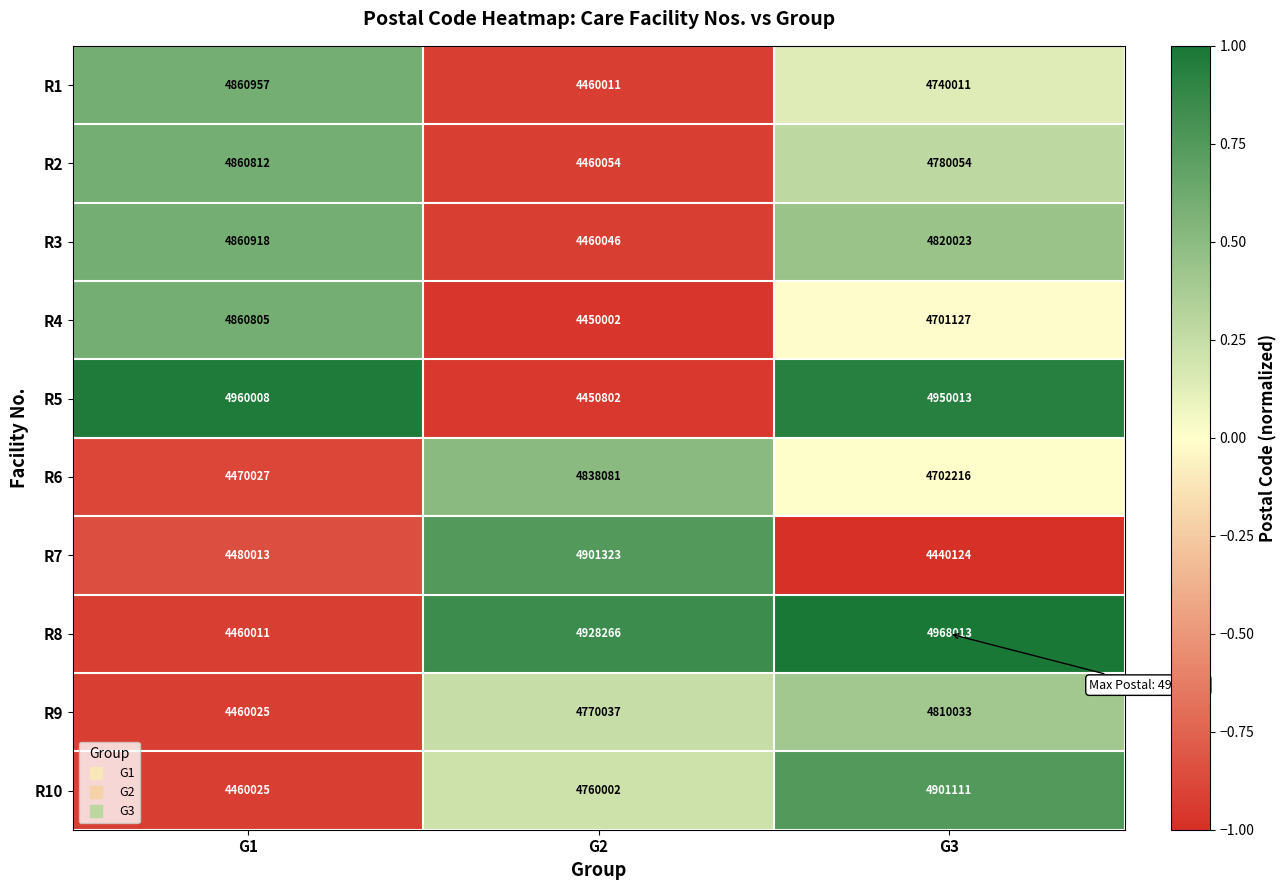

How many categories are shown in the chart?

3